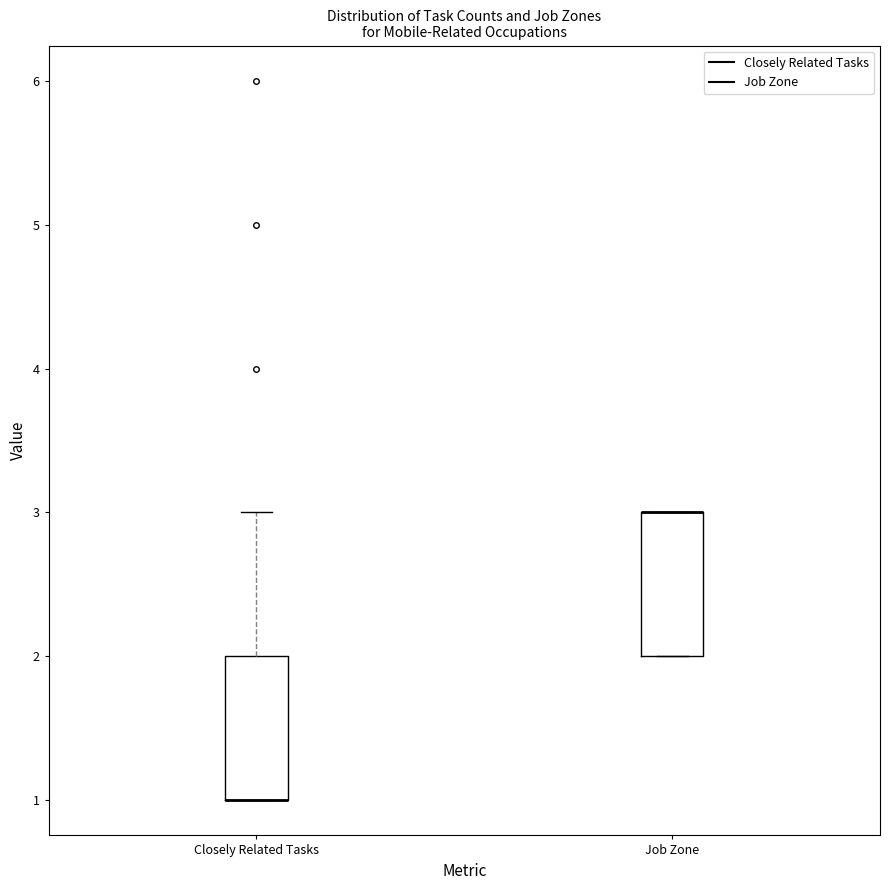

Reading left to right, read every box against the y-axis: the position of its median line, the range the box covers, and the ends of its whiskers. The values are not printed on the chart, so give them approximately, as read against the axis.

Closely Related Tasks: median 1 (drawn on the box's lower edge), box 1 to 2, whiskers 1 to 3
Job Zone: median 3 (drawn on the box's upper edge), box 2 to 3, whiskers 2 to 3